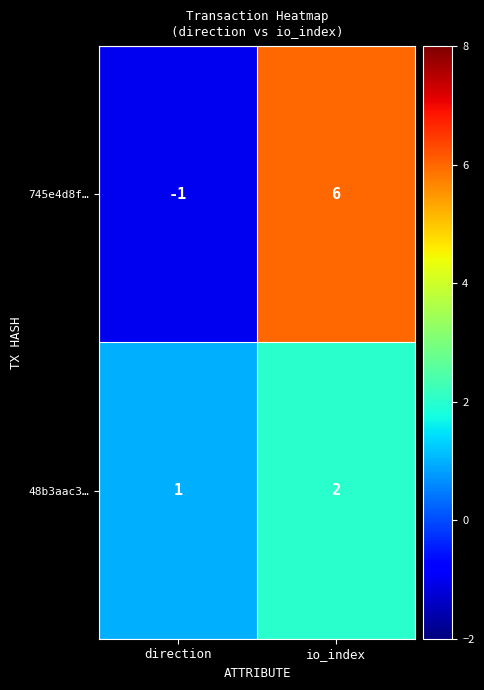

What is the difference between the 745e4d8f… values at direction and io_index?

7